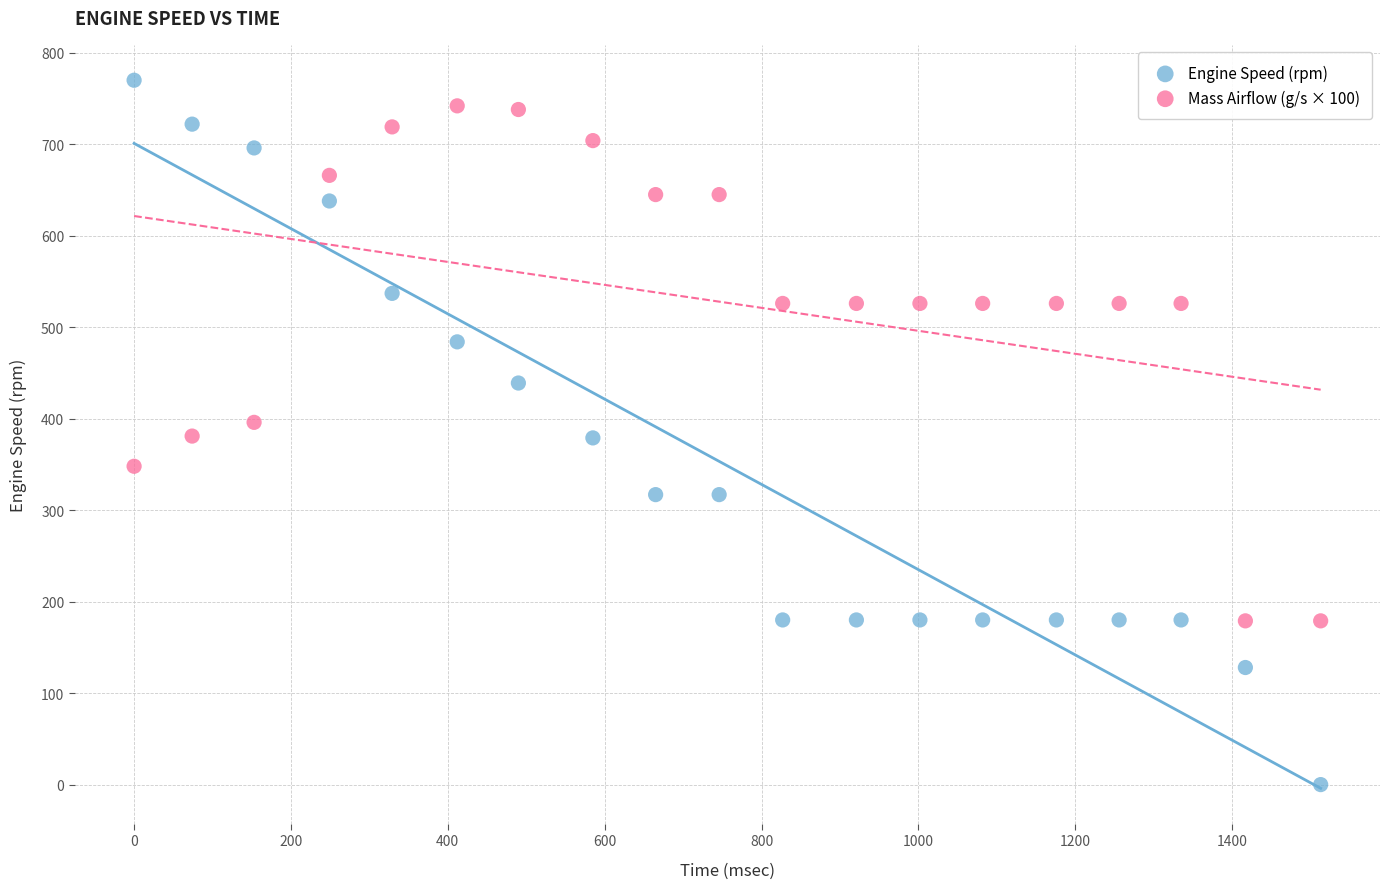

Which series contains the lowest Y value?

Engine Speed (rpm)